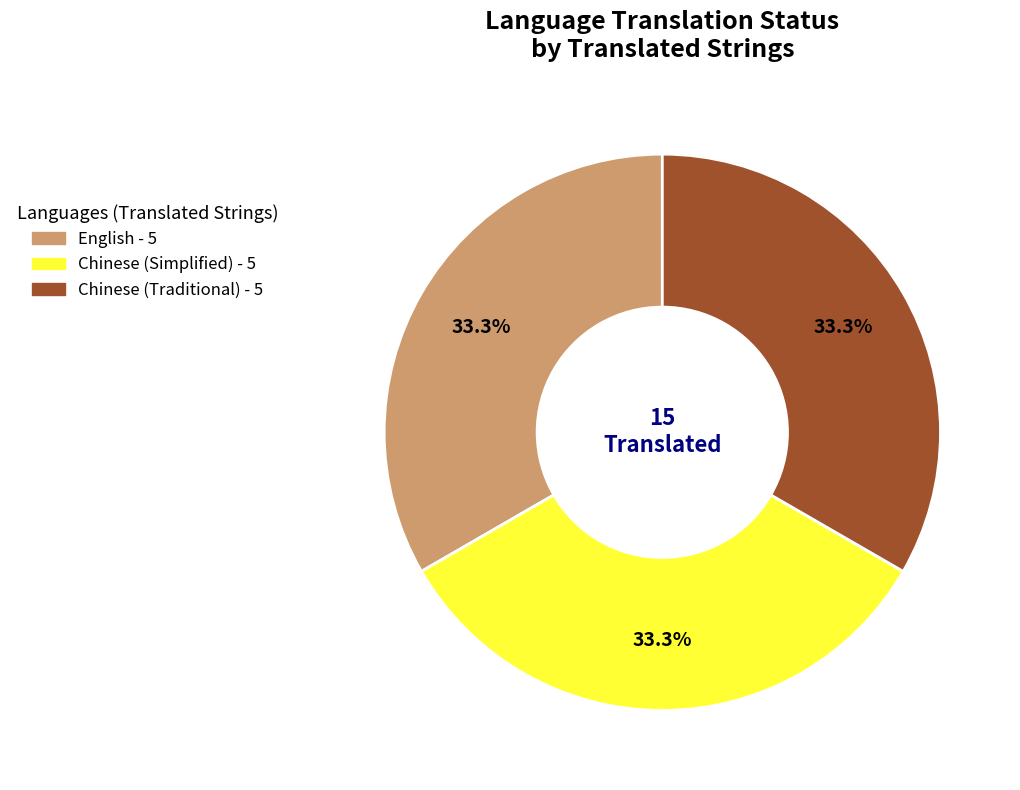

How many slices are in this pie chart?

3